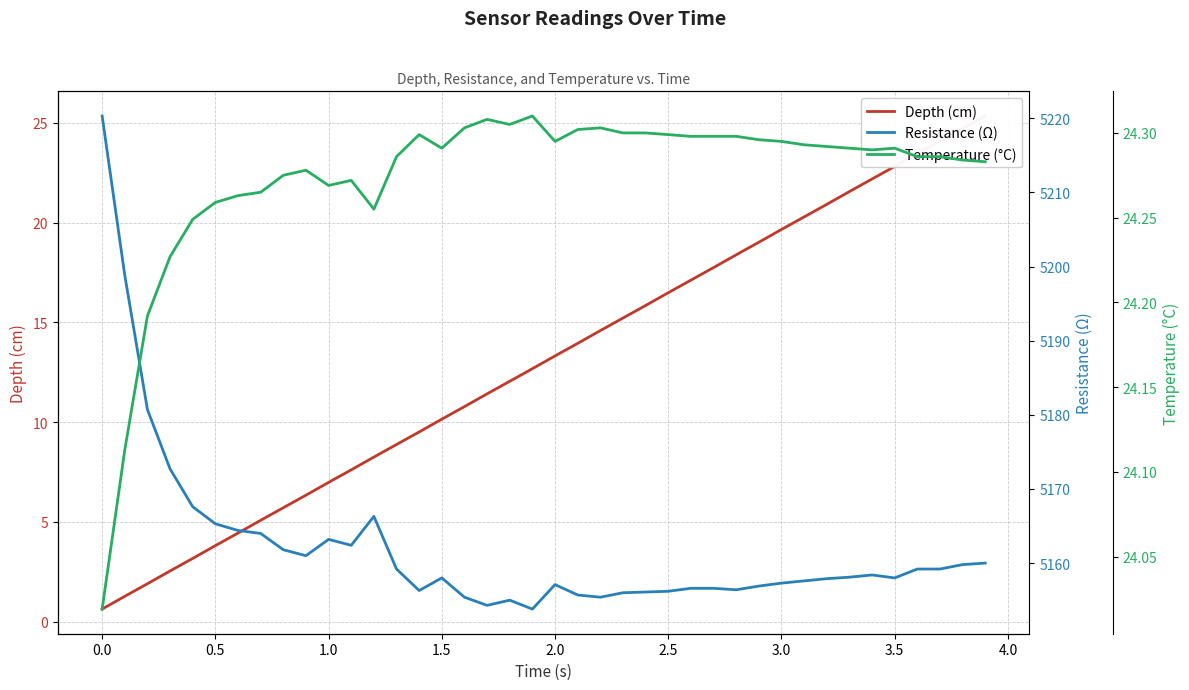

What is the average value of the Depth (cm) series?

13.0